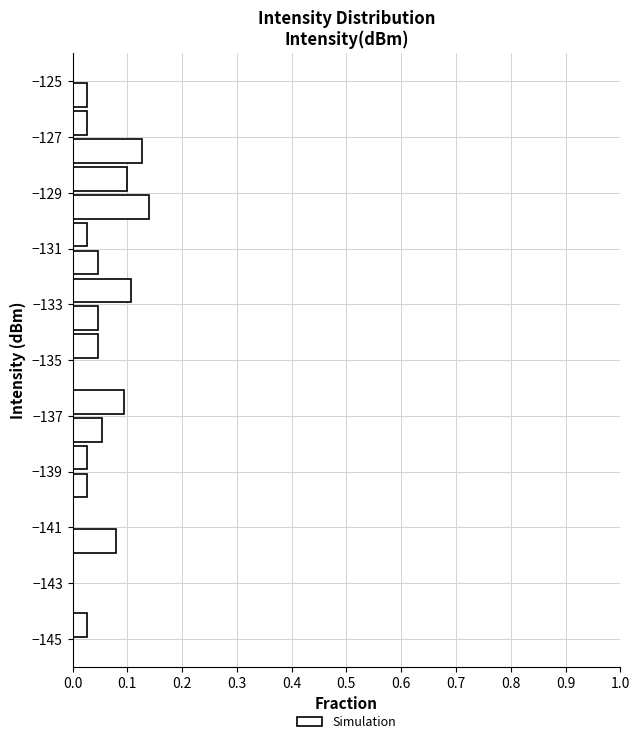

Reading bottom to top, transcribe this chart: for each bar, give the range it covers on the y-axis and its length. The values are not printed on the chart, so give them approximately, as read against the axis.

-145 to -144: 0.03
-144 to -143: 0
-143 to -142: 0
-142 to -141: 0.08
-141 to -140: 0
-140 to -139: 0.03
-139 to -138: 0.03
-138 to -137: 0.05
-137 to -136: 0.09
-136 to -135: 0
-135 to -134: 0.05
-134 to -133: 0.05
-133 to -132: 0.11
-132 to -131: 0.05
-131 to -130: 0.03
-130 to -129: 0.14
-129 to -128: 0.10
-128 to -127: 0.13
-127 to -126: 0.03
-126 to -125: 0.03